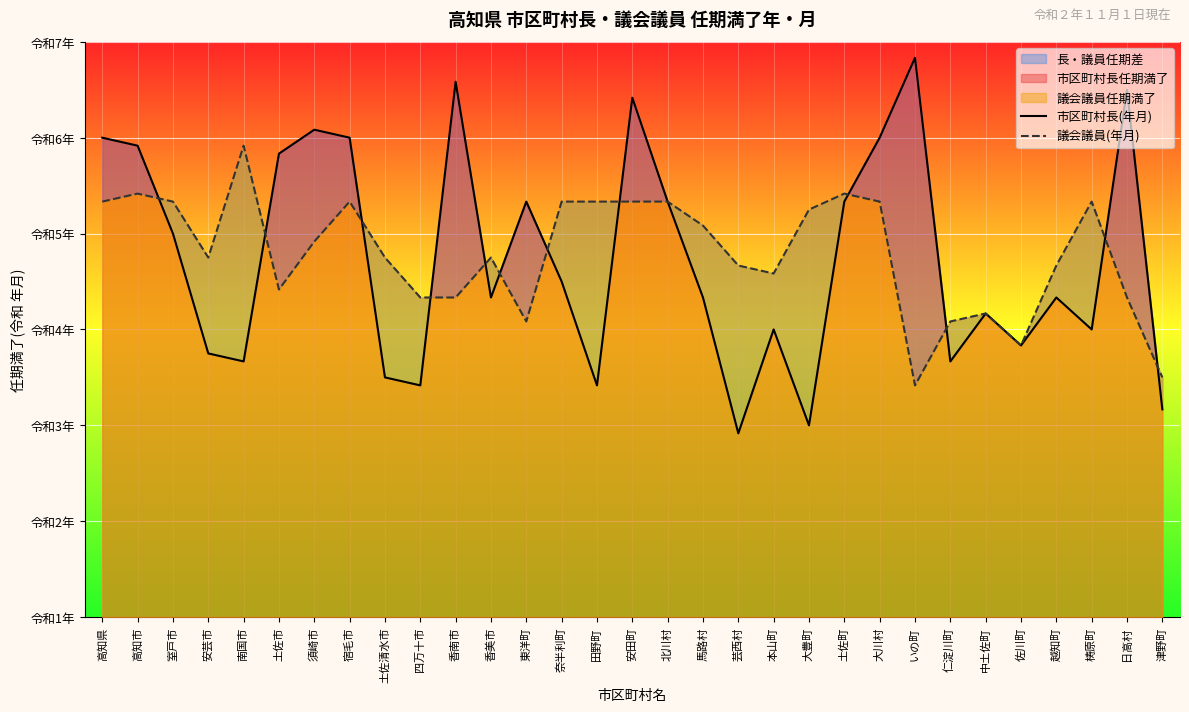

Rank the series by their maximum value, from lowest to highest.

議会議員(年月), 市区町村長(年月)